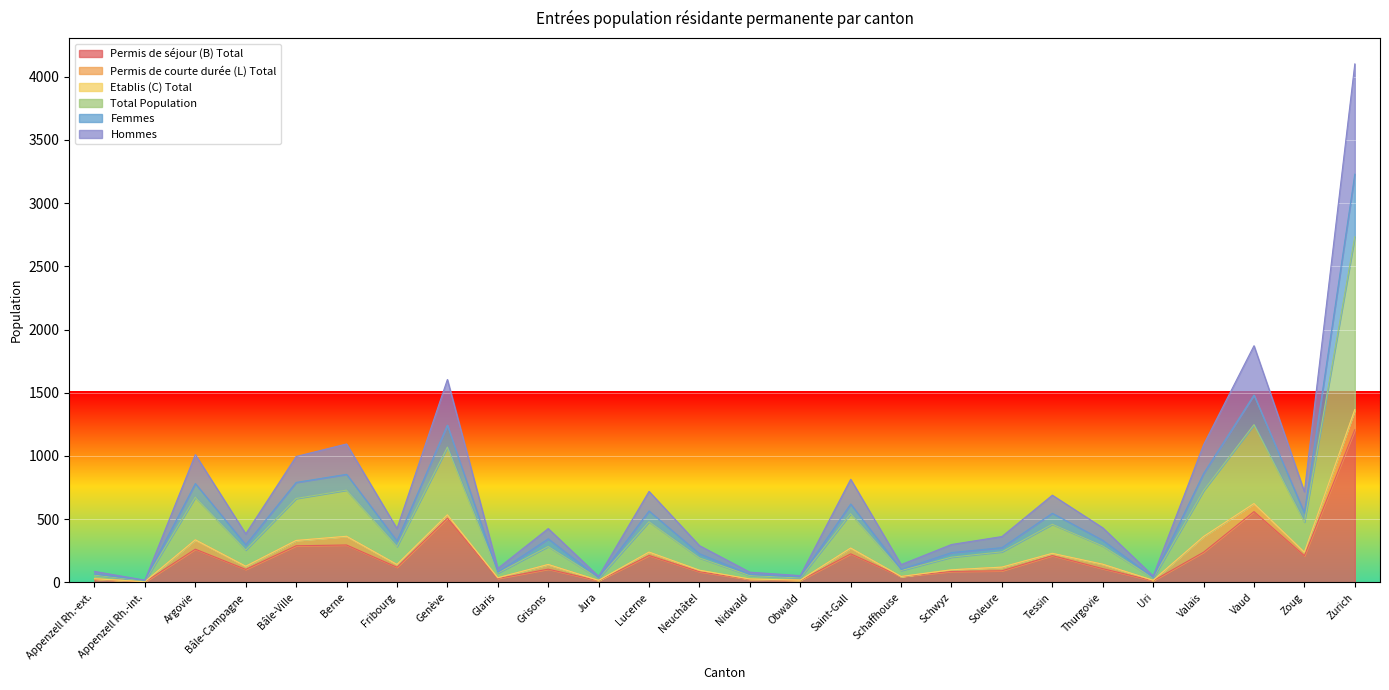

What position from the right is Schaffhouse?

10